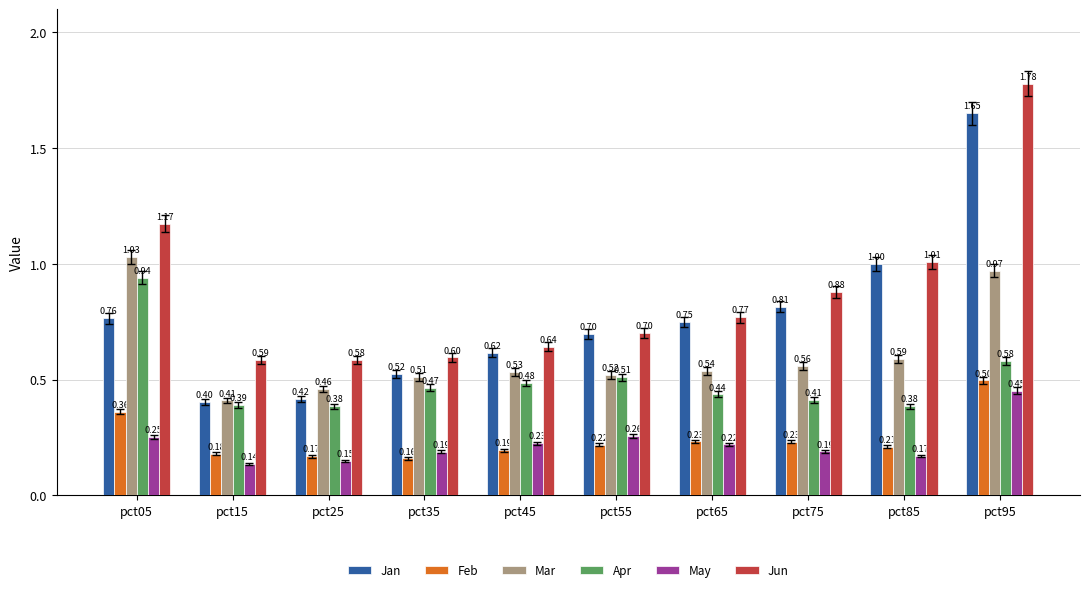

What is the sum of all Jan values?

7.6